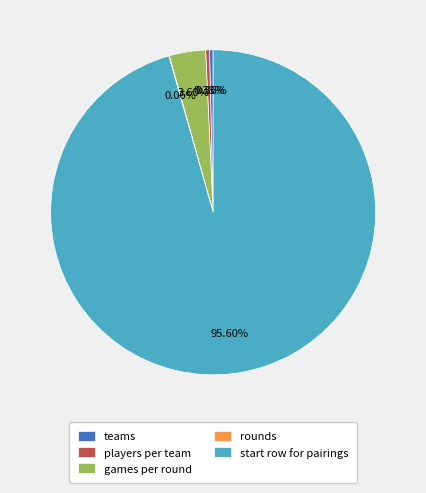

To the nearest percent, what is the combined percentage of teams and start row for pairings?

96%